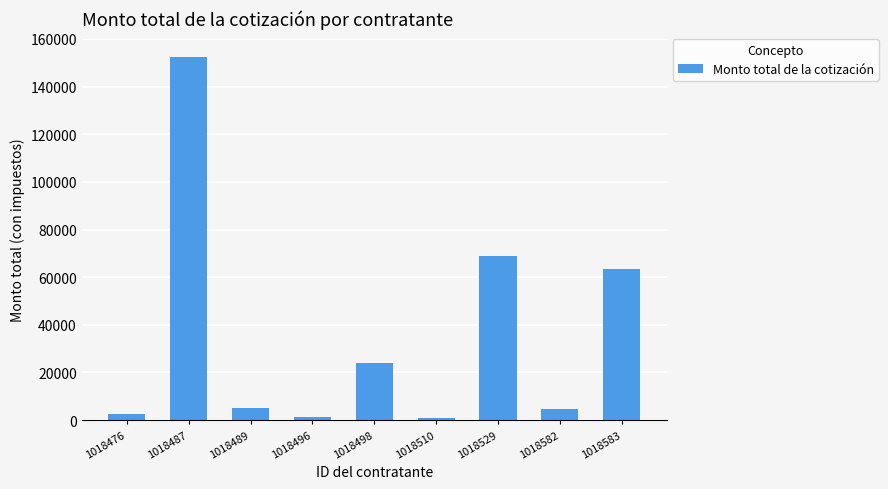

What is the sum of all values?

323135.0